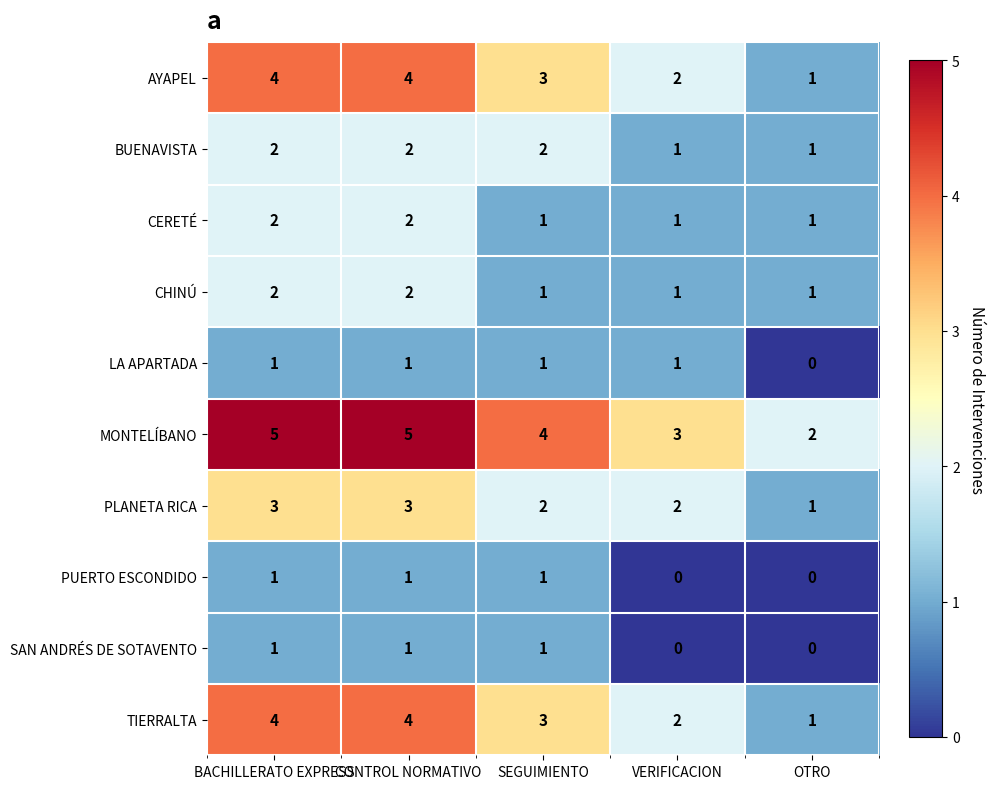

At how many categories does at least one series exceed 1?

5